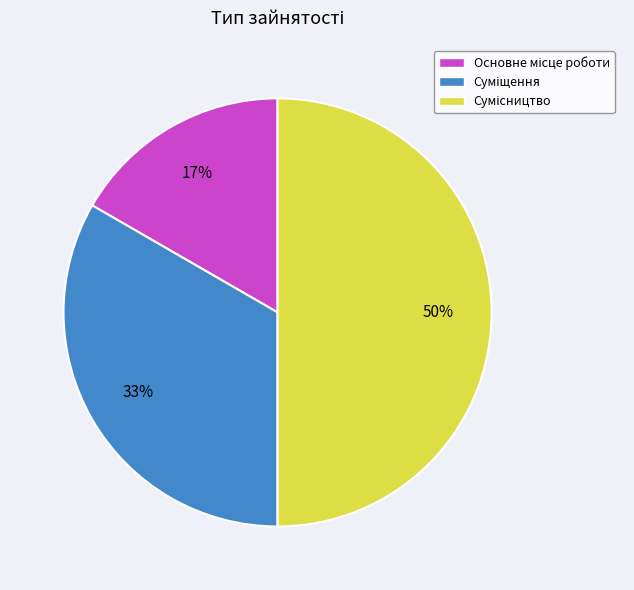

To the nearest percent, what is the difference between the largest and smallest slice percentages?

33%